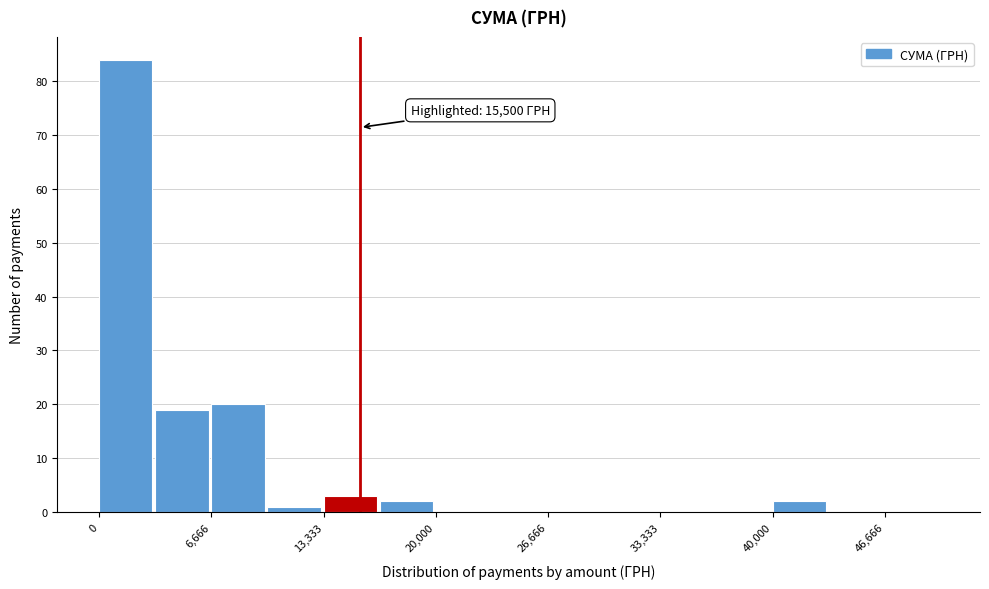

Around what value on the x-axis is the tallest bar? Give the approximate position of its centre, as read against the axis.

2000